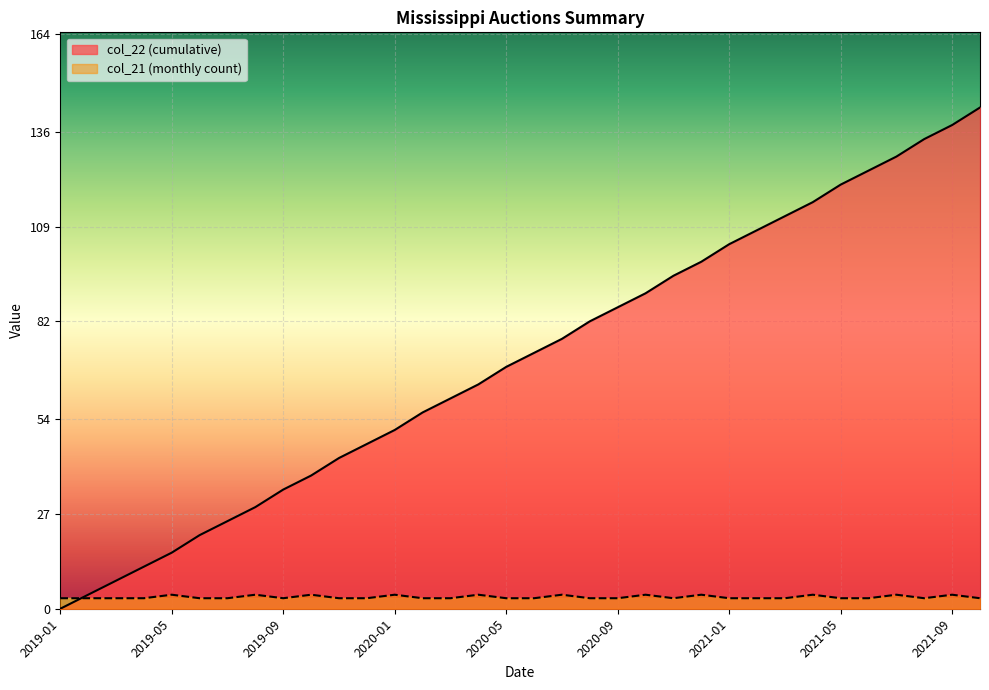

Does the chart display data point markers on the line(s)?

No